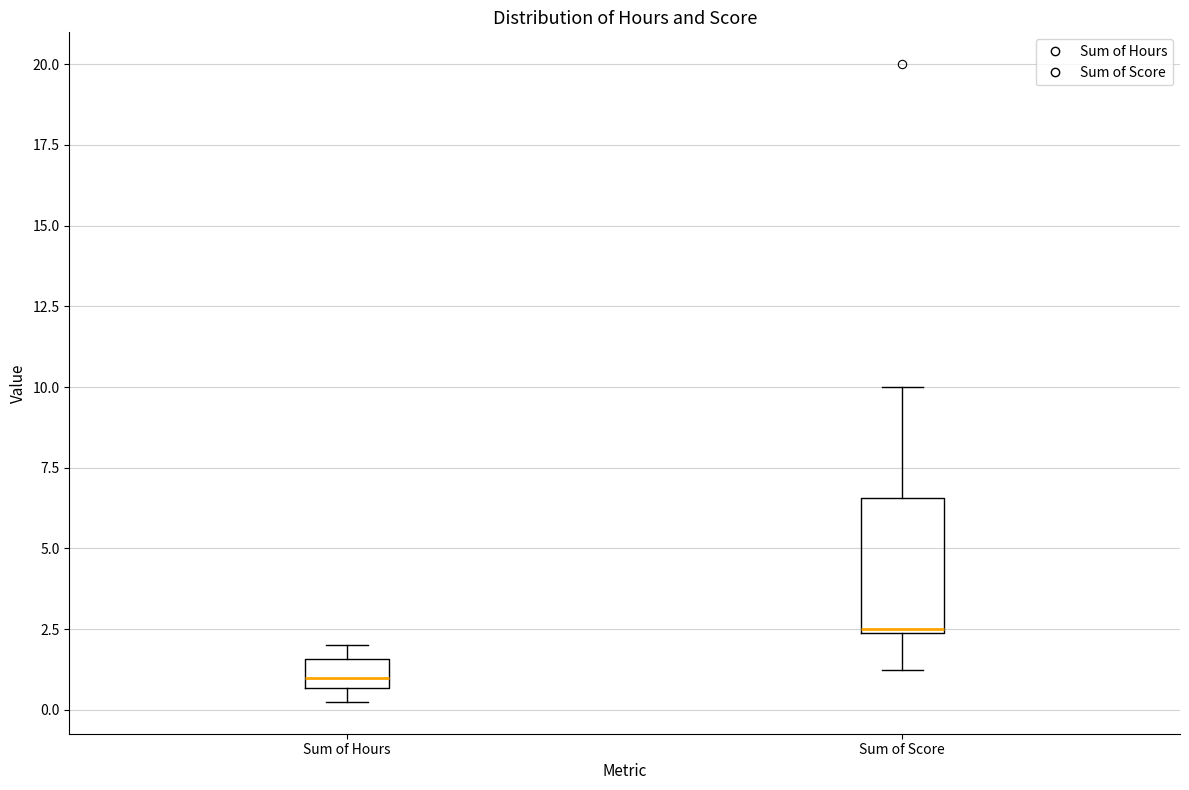

Where is the upper edge of the box for Sum of Hours on the y-axis? The values are not printed on the chart, so give them approximately, as read against the axis.

1.5